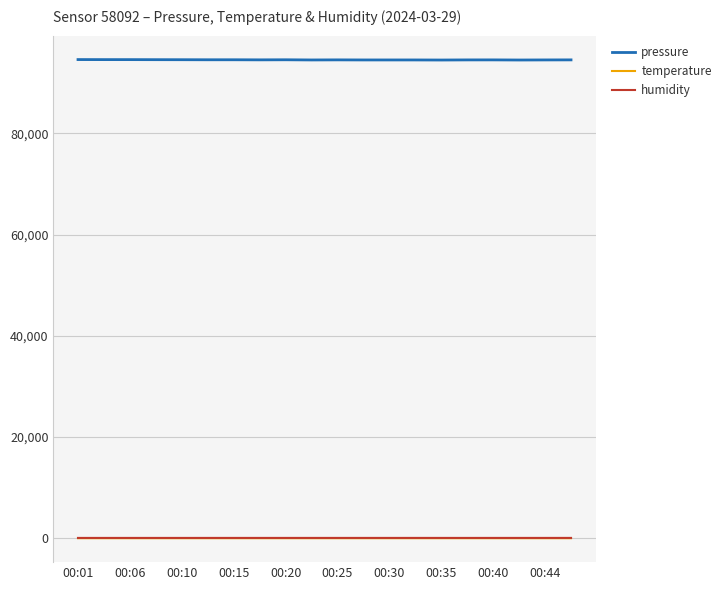

At how many categories does at least one series exceed 60060?

20